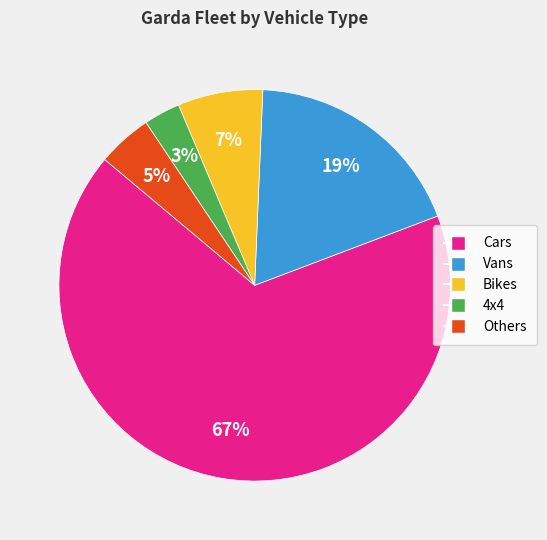

Is the sum of 4x4 and Bikes greater than half?

No